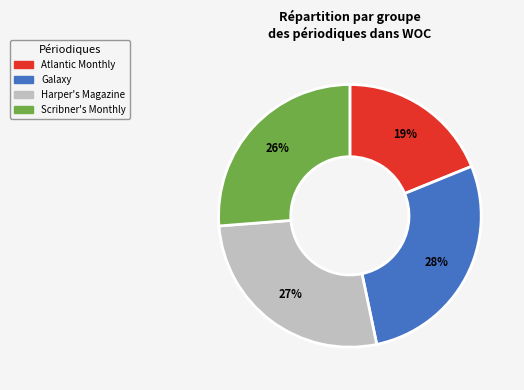

Does any single category account for the majority?

No